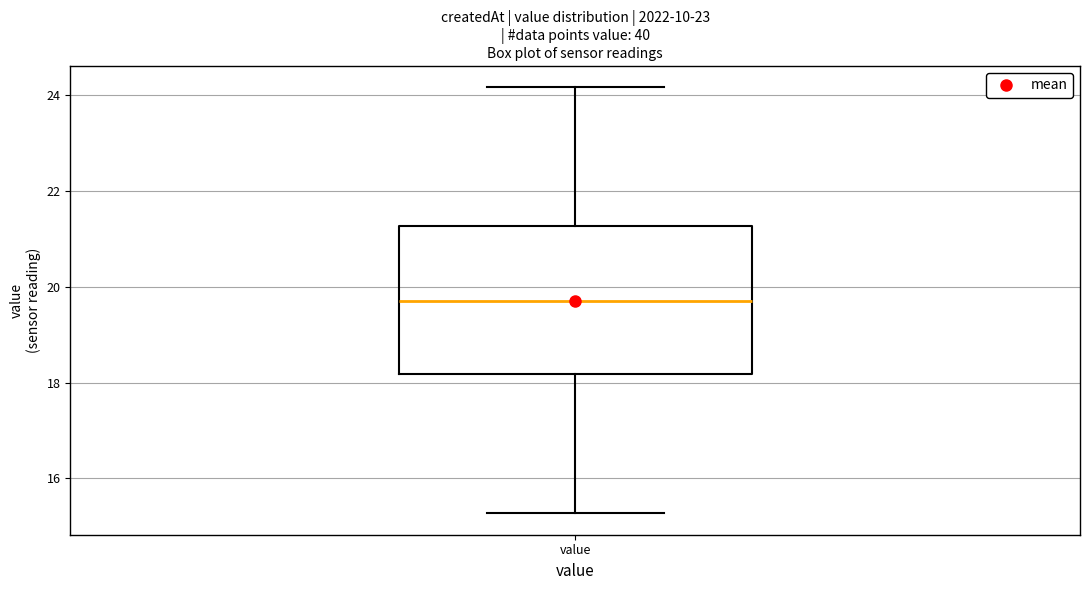

Transcribe this box plot: give where the median line is, the range the box spans, and where the two whiskers end, as read against the y-axis. The values are not printed on the chart, so give them approximately, as read against the axis.

median 19.8, box 18.2 to 21.2, whiskers 15.2 to 24.2